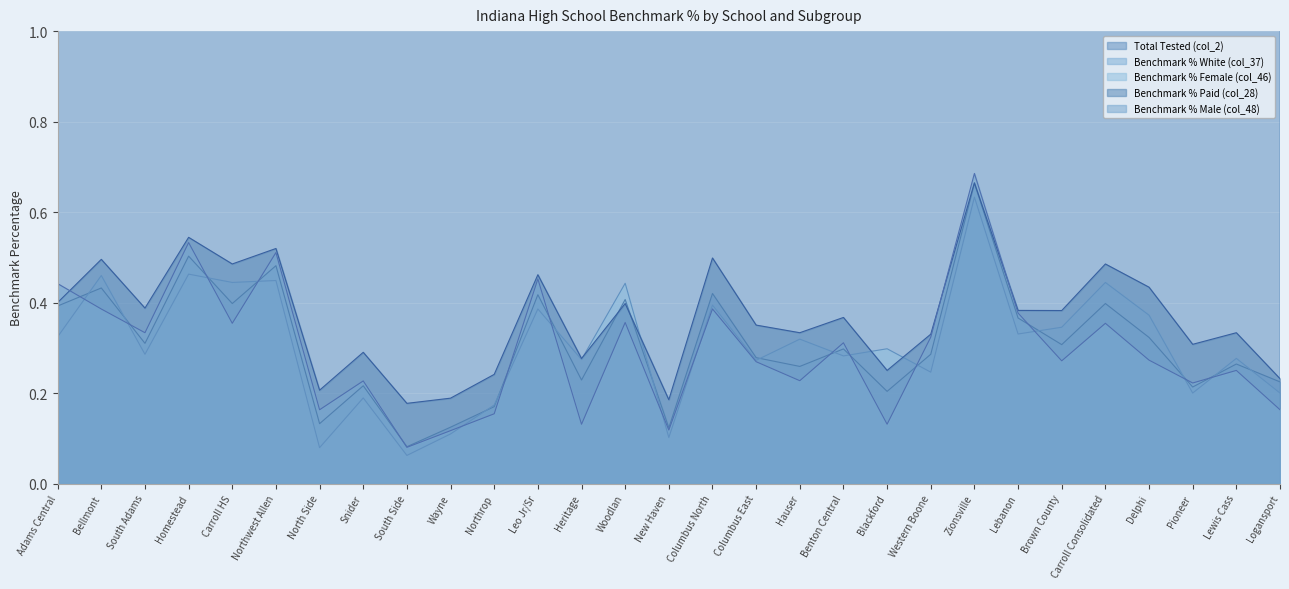

What is the value of the Benchmark % White (col_37) point at the 3rd from the left?

0.3